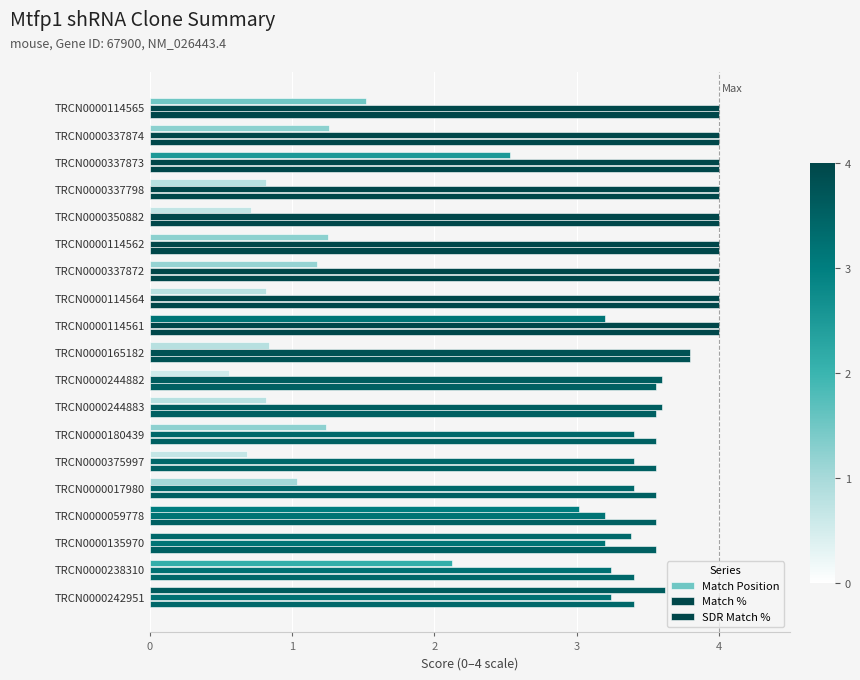

How many categories are shown in the chart?

19